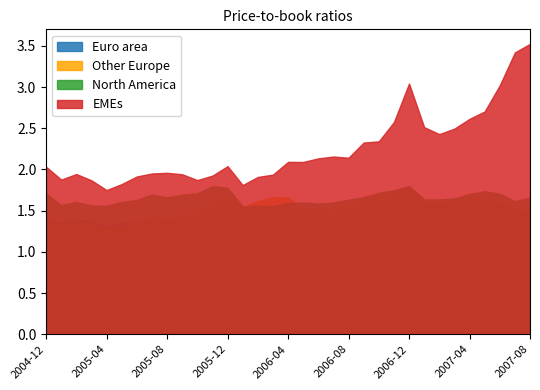

How many lines are shown in the chart?

4